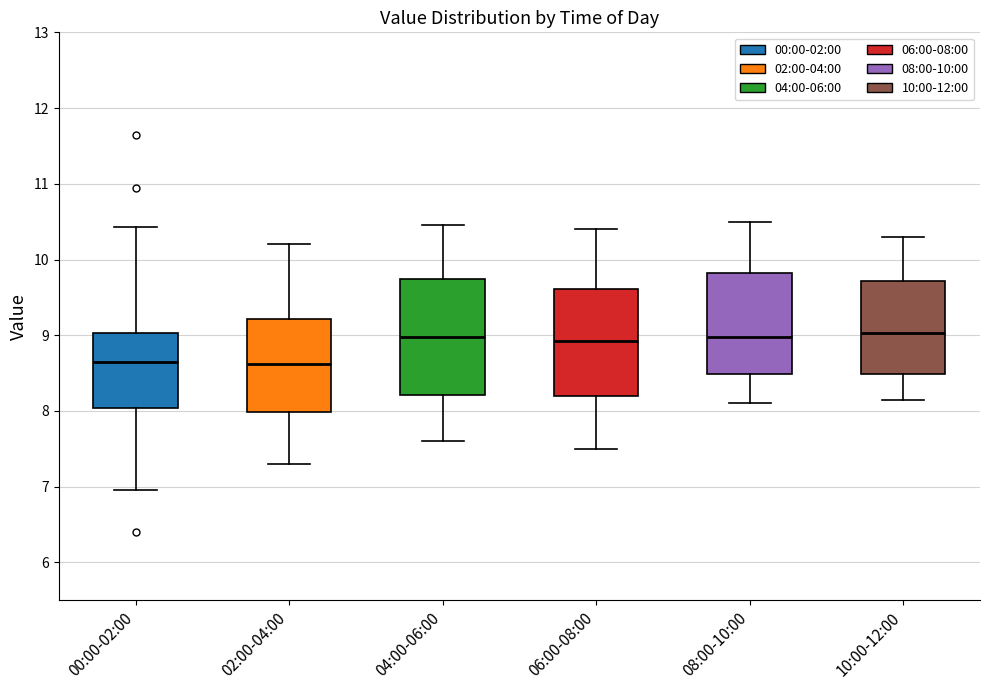

Reading left to right, transcribe this box plot: for each box, give where its median line is, the range the box spans, and where its two whiskers end, as read against the y-axis. The values are not printed on the chart, so give them approximately, as read against the axis.

00:00-02:00: median 8.6, box 8.0 to 9.0, whiskers 7.0 to 10.4
02:00-04:00: median 8.6, box 8.0 to 9.2, whiskers 7.3 to 10.2
04:00-06:00: median 9.0, box 8.2 to 9.7, whiskers 7.6 to 10.5
06:00-08:00: median 8.9, box 8.2 to 9.6, whiskers 7.5 to 10.4
08:00-10:00: median 9.0, box 8.5 to 9.8, whiskers 8.1 to 10.5
10:00-12:00: median 9.0, box 8.5 to 9.7, whiskers 8.2 to 10.3